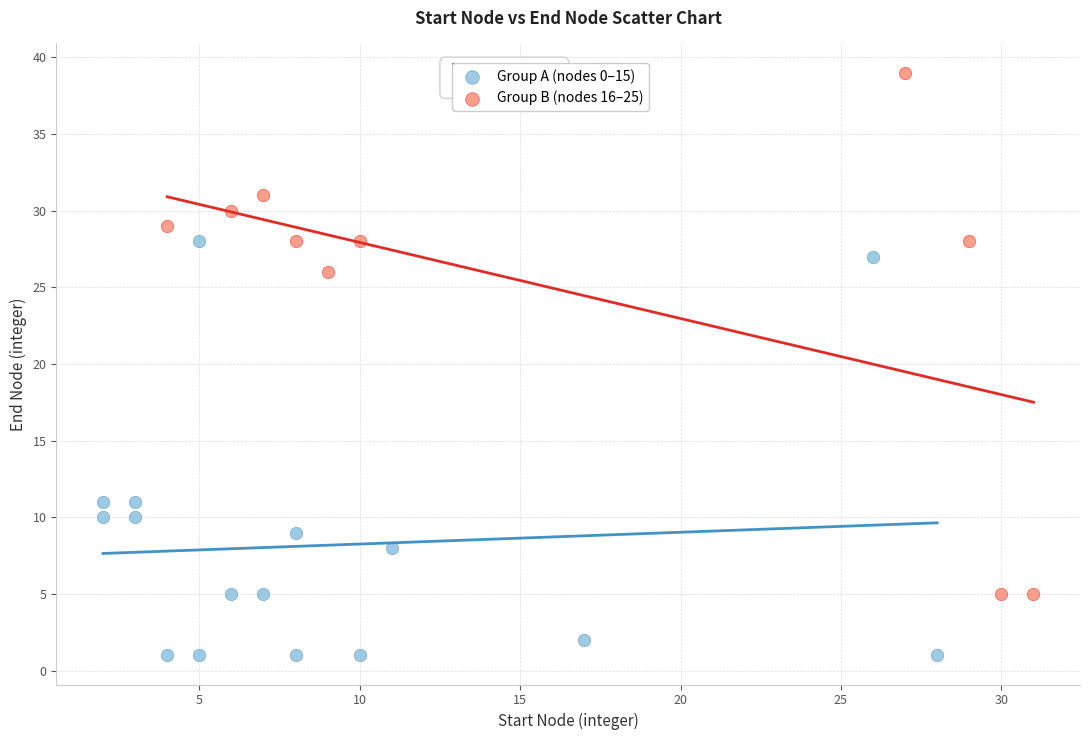

Which series reaches the minimum Y coordinate?

Group A (nodes 0–15)